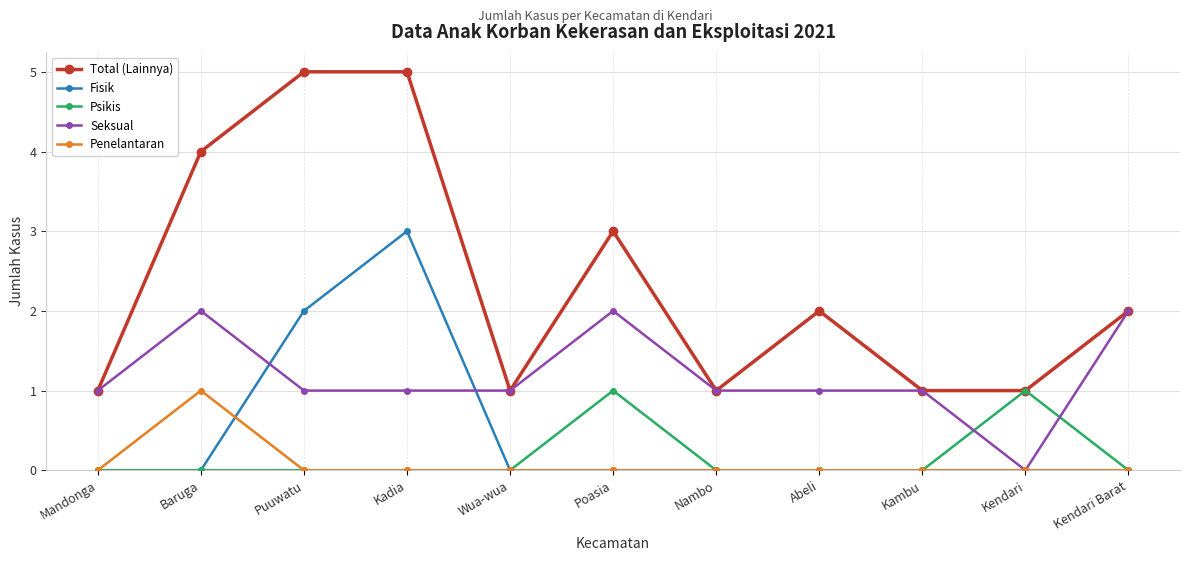

How many Psikis values are between 0 and 1?

11